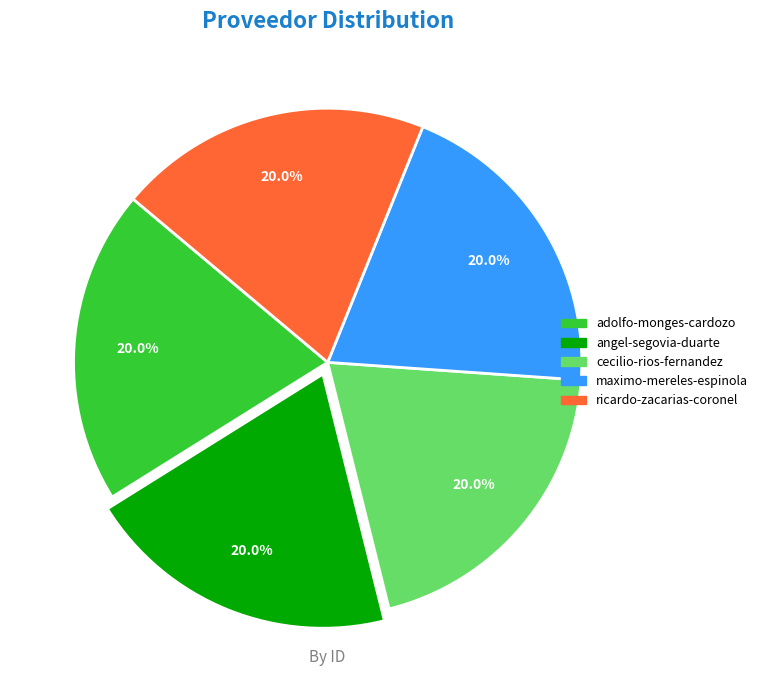

What is the ratio of the value at maximo-mereles-espinola to the value at adolfo-monges-cardozo?

1.0